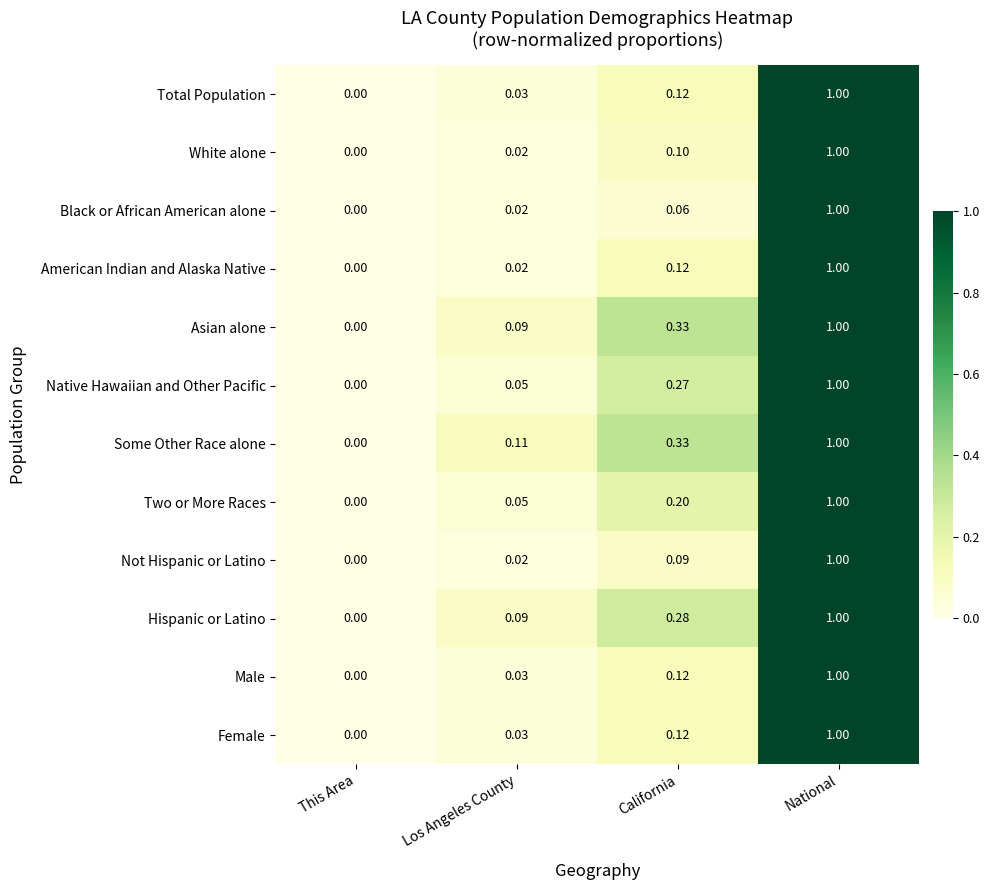

Rank the categories by Native Hawaiian and Other Pacific value from highest to lowest.

National, California, Los Angeles County, This Area